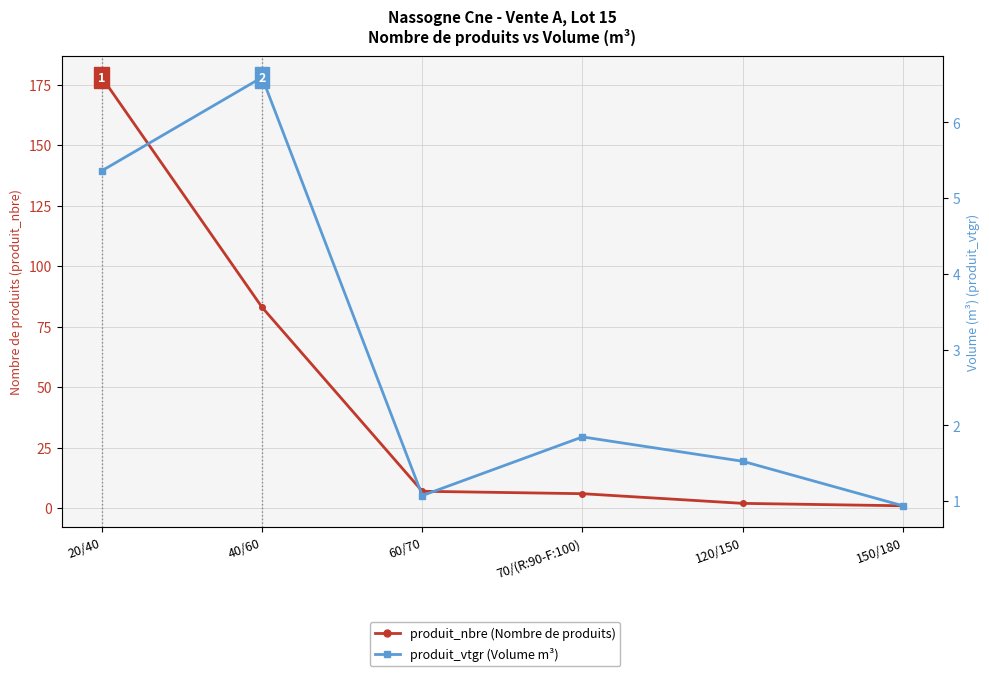

How many values in the produit_vtgr (Volume m³) series are below 1?

1